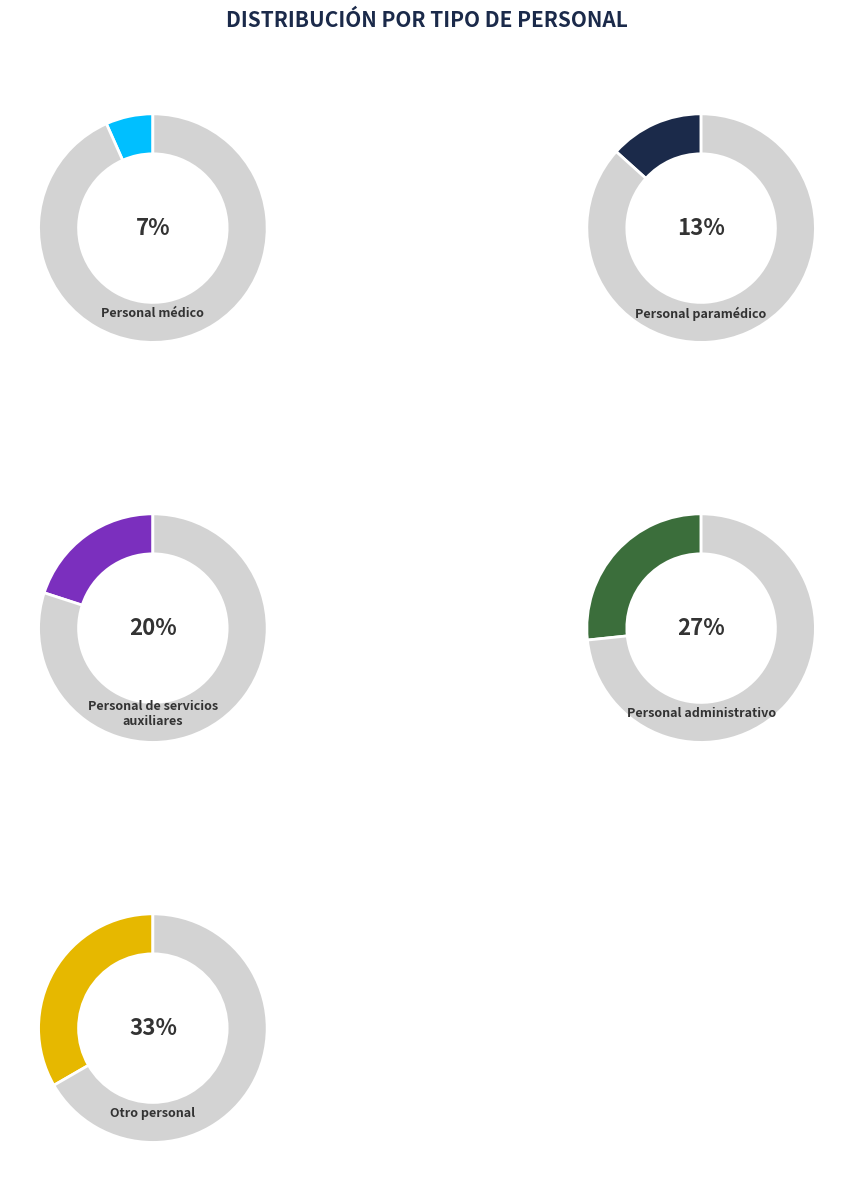

How many segments does this pie chart have?

5